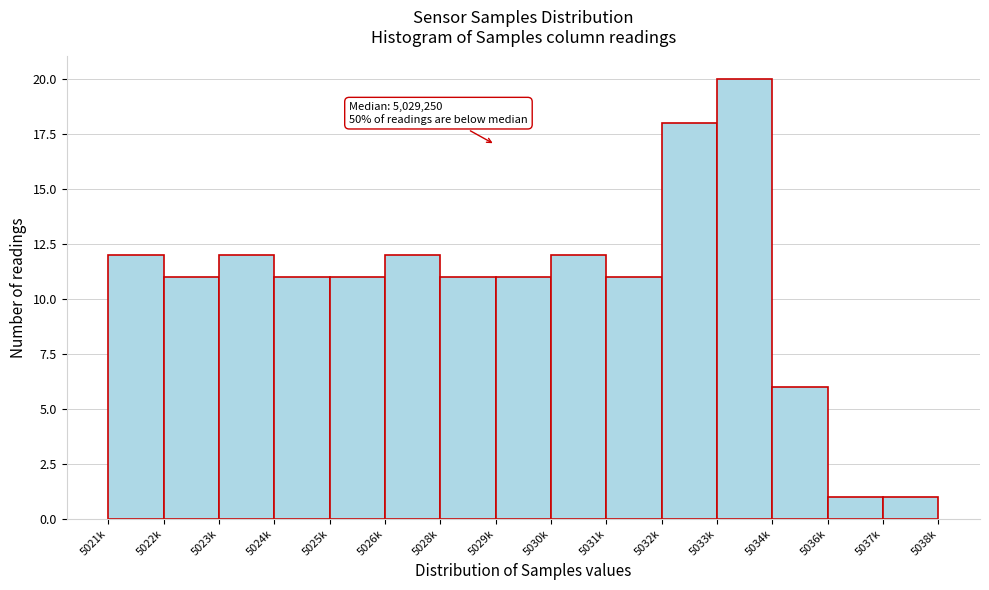

Reading left to right, what are all the values shown in this chart?

5021k=12	5022k=11	5023k=12	5024k=11	5025k=11	5026k=12	5028k=11	5029k=11	5030k=12	5031k=11	5032k=18	5033k=20	5034k=6	5036k=1	5037k=1